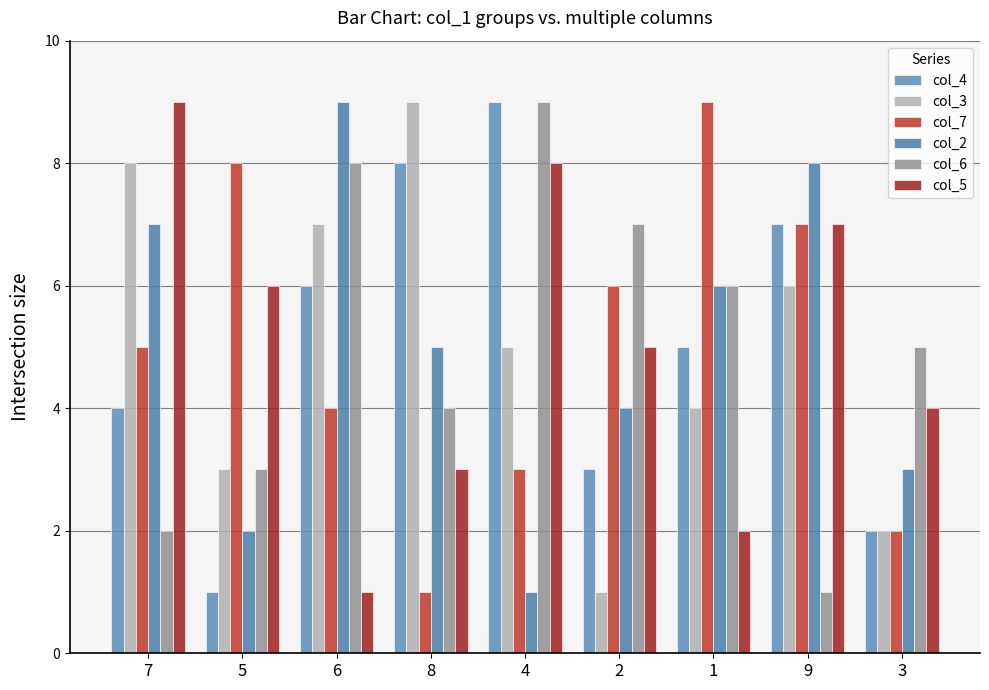

Which series has the largest total across all categories?

col_4